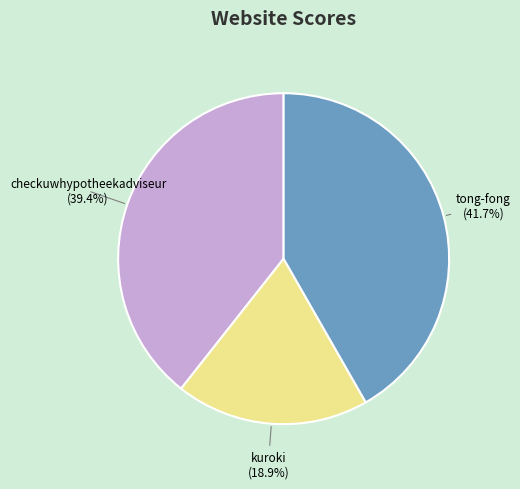

Combined, do tong-fong and checkuwhypotheekadviseur account for over 50%?

Yes